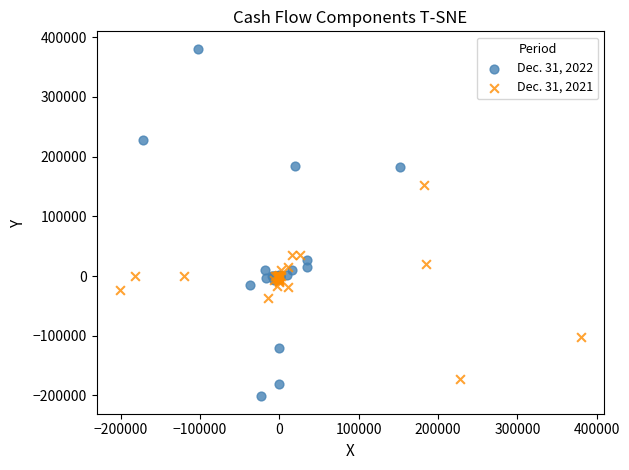

Which series has the widest spread of Y values?

Dec. 31, 2022